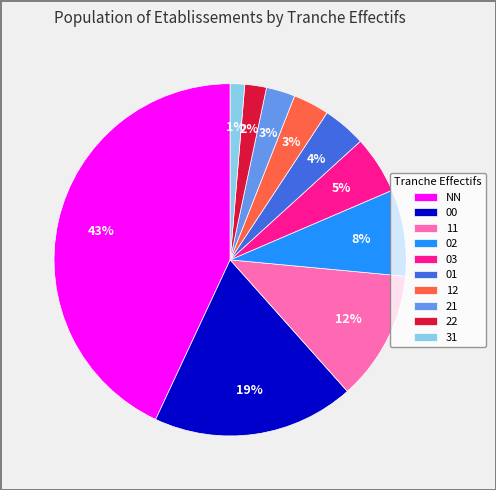

To the nearest percent, what is the average slice percentage?

10%